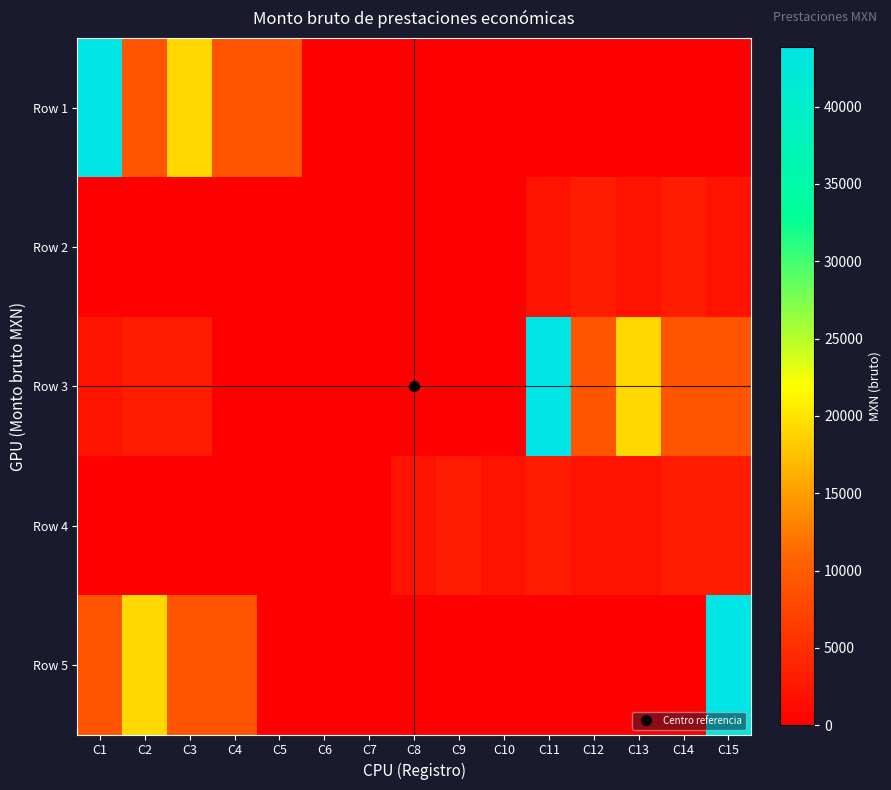

How many categories are shown in the chart?

15